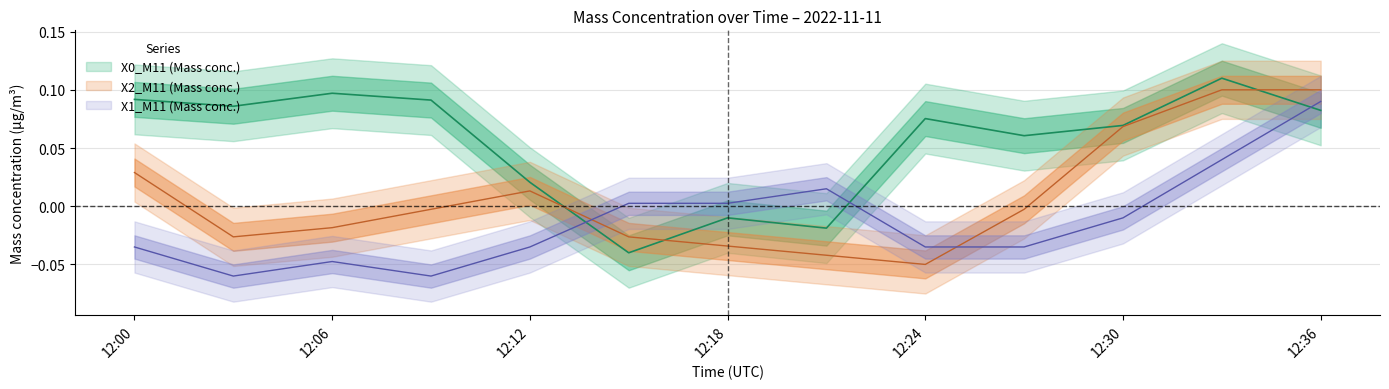

How many lines are shown in the chart?

3